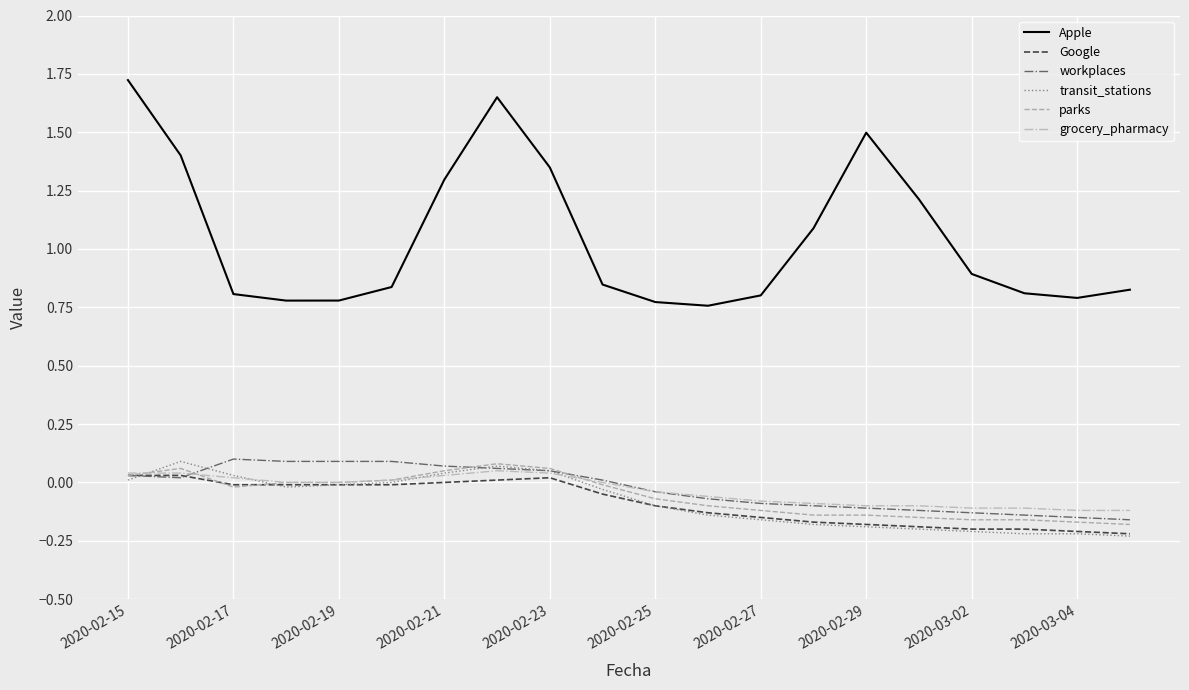

Which series has the largest total across all categories?

Apple